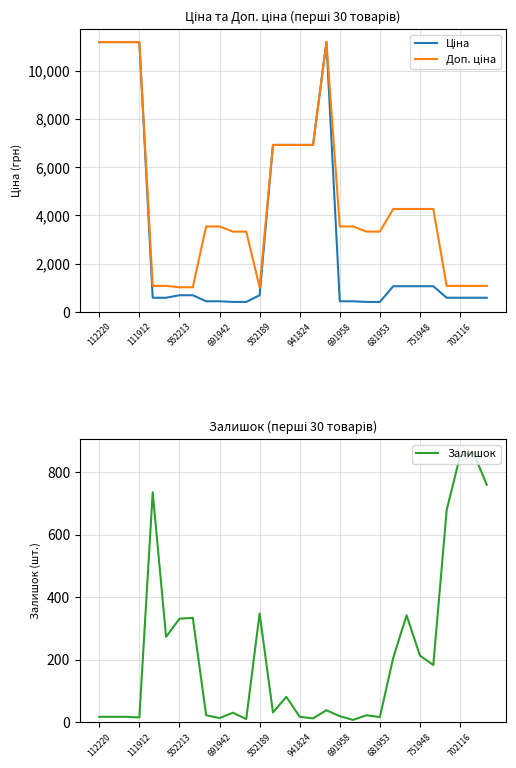

At which label is Залишок closest to 435?

552189